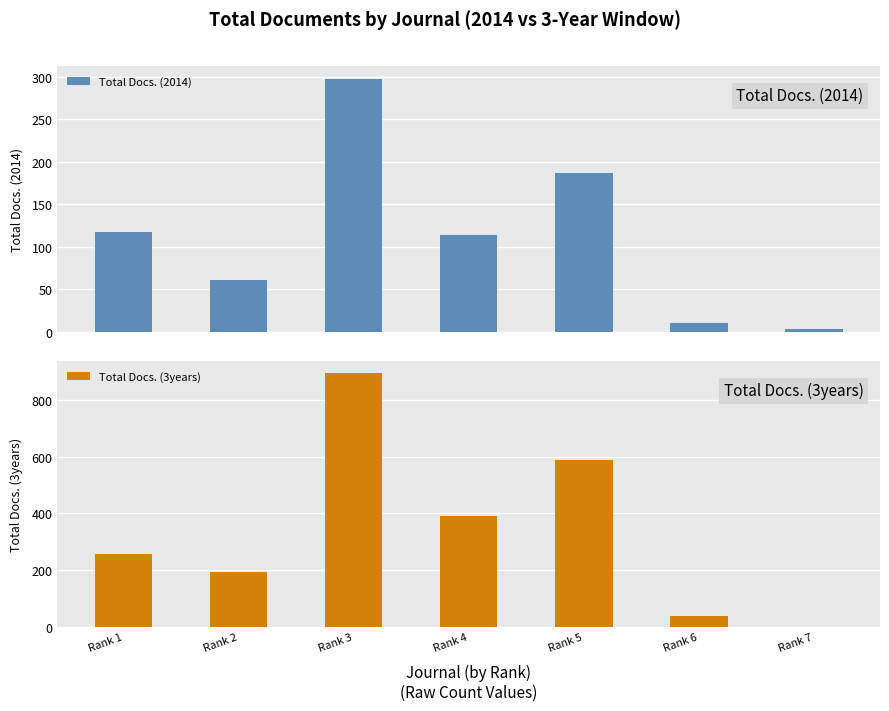

How many series are shown in this chart?

2